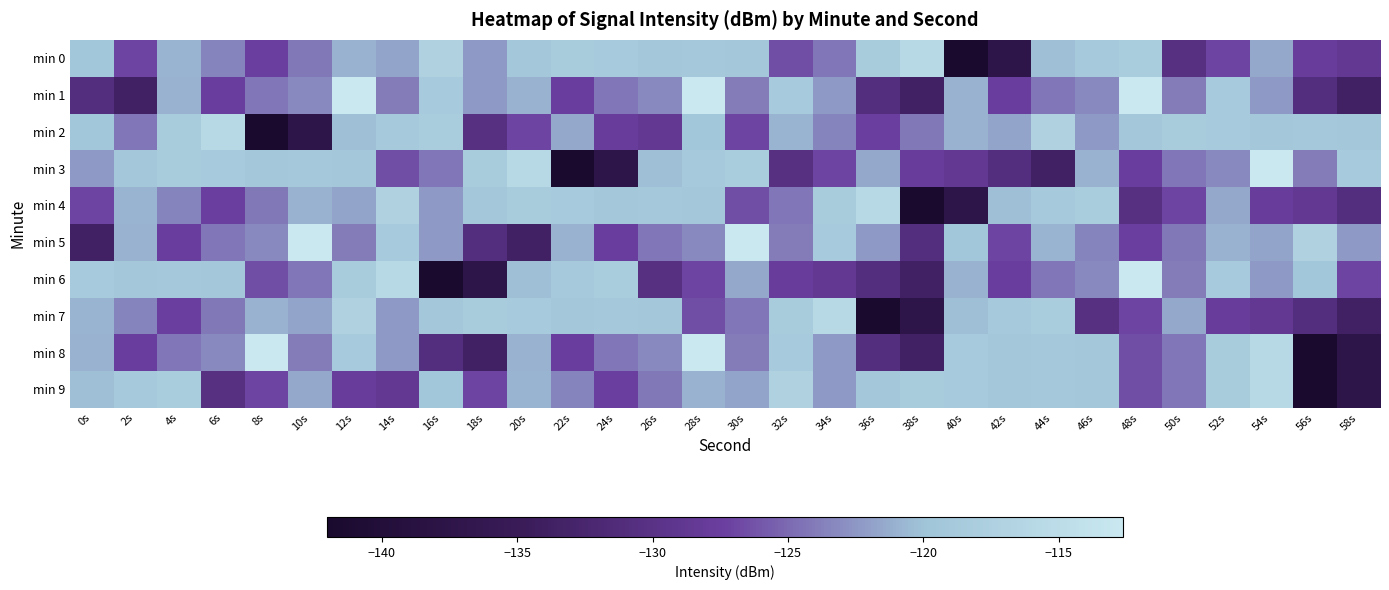

Which category has the lowest value across all series?

40s